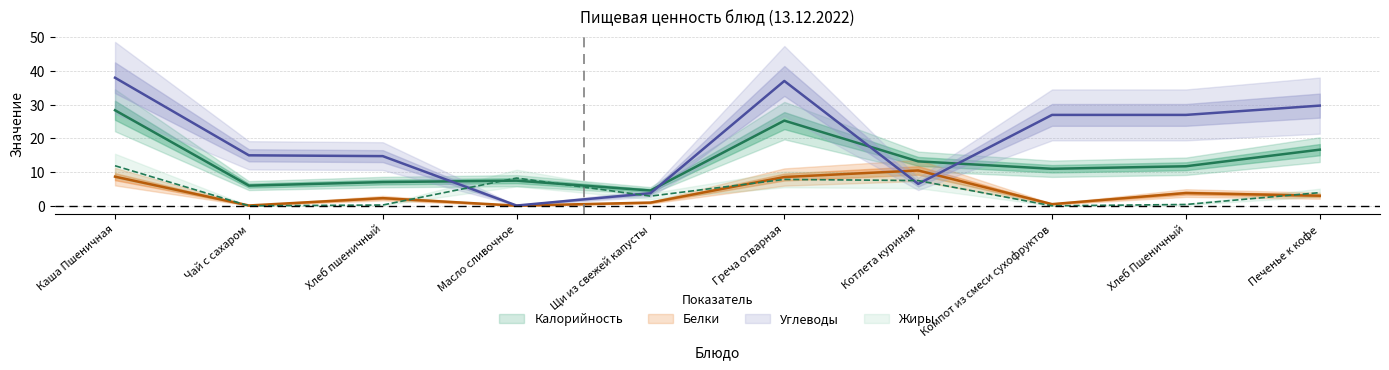

Between Щи из свежей капусты and Печенье к кофе, which is larger?

Печенье к кофе